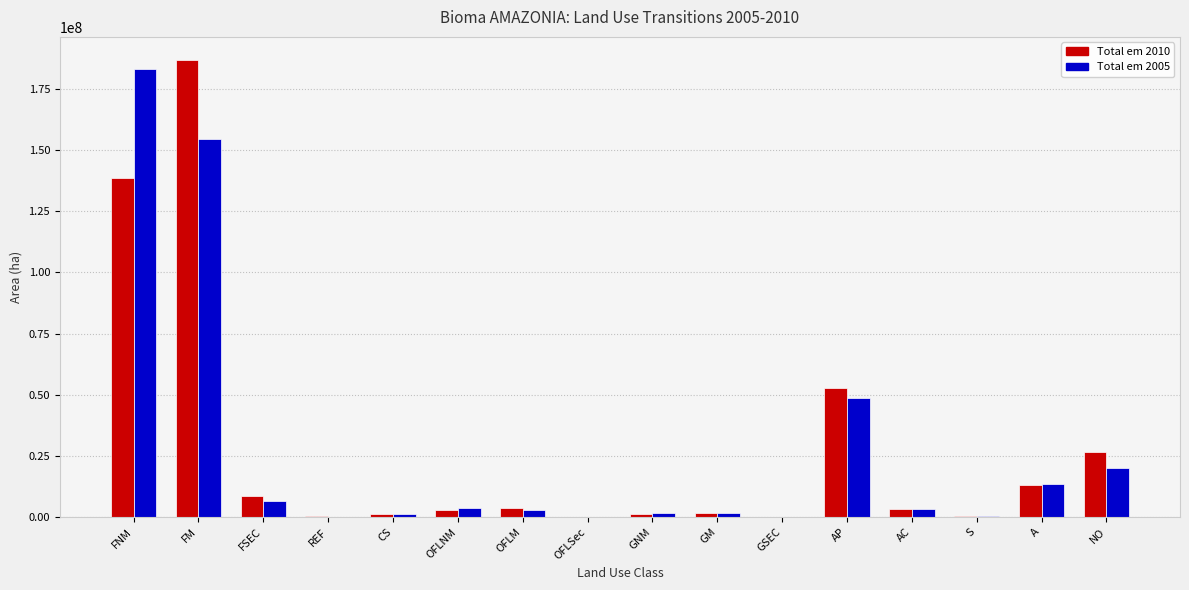

At which category is the sum across all series the highest?

FM